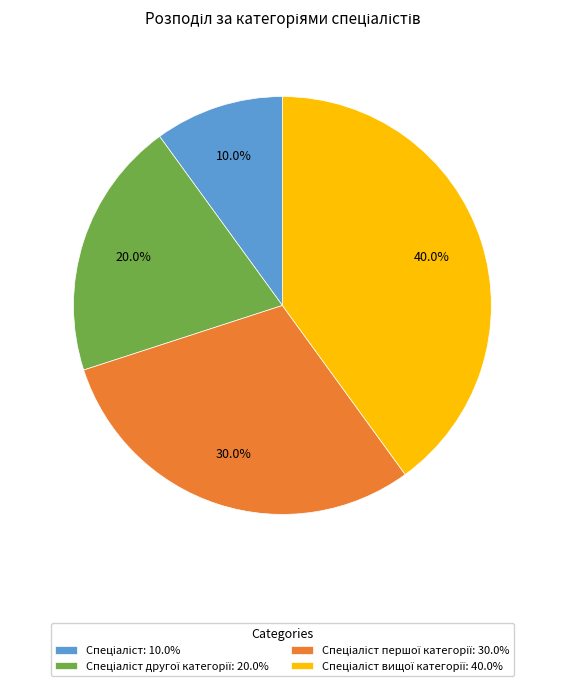

Is there any slice that represents more than half of the pie?

No